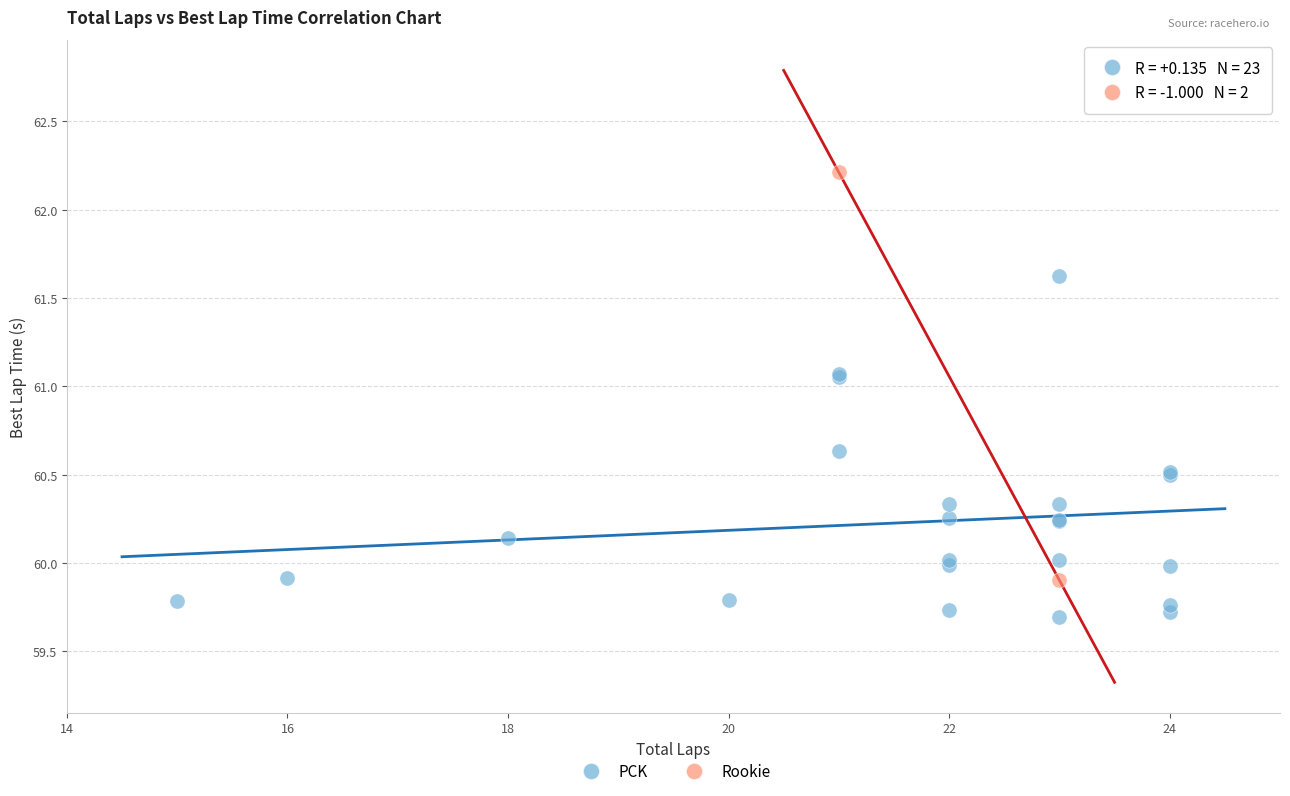

What are all the series names shown in the legend?

PCK, Rookie